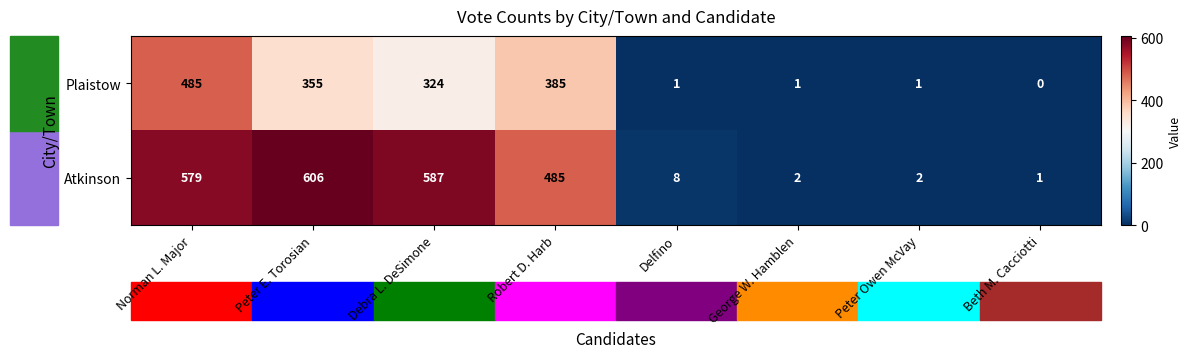

What is the spread (max minus min) of values at Delfino?

7